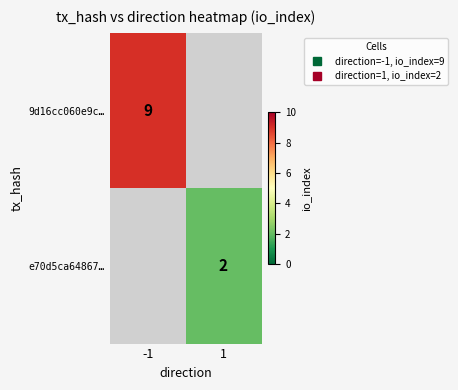

What is the smallest value displayed?

2.0